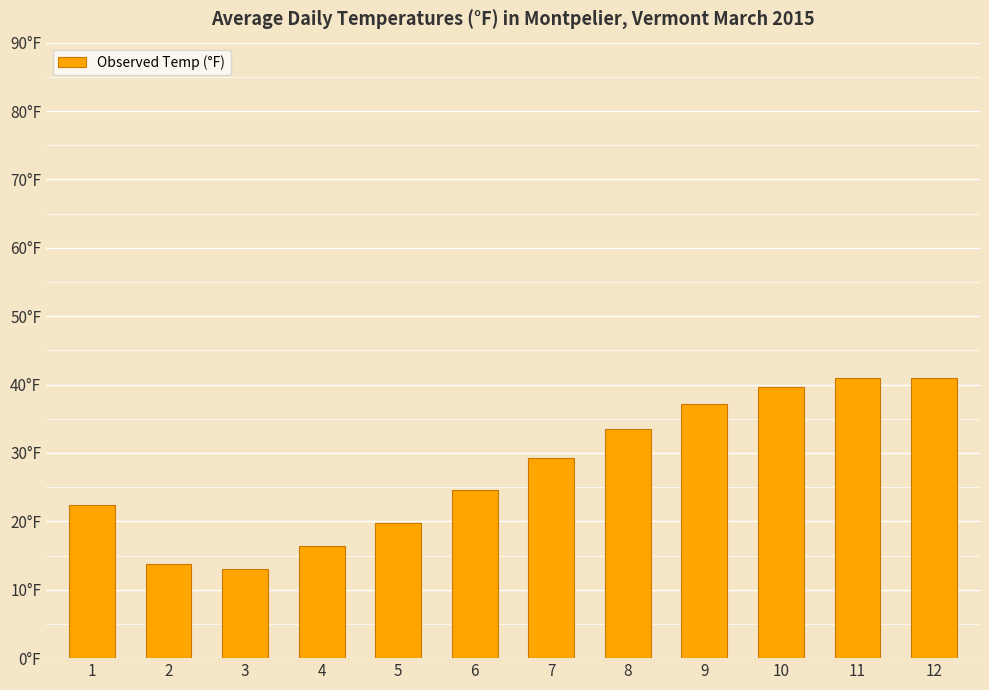

What is the sum of all values?

331.7